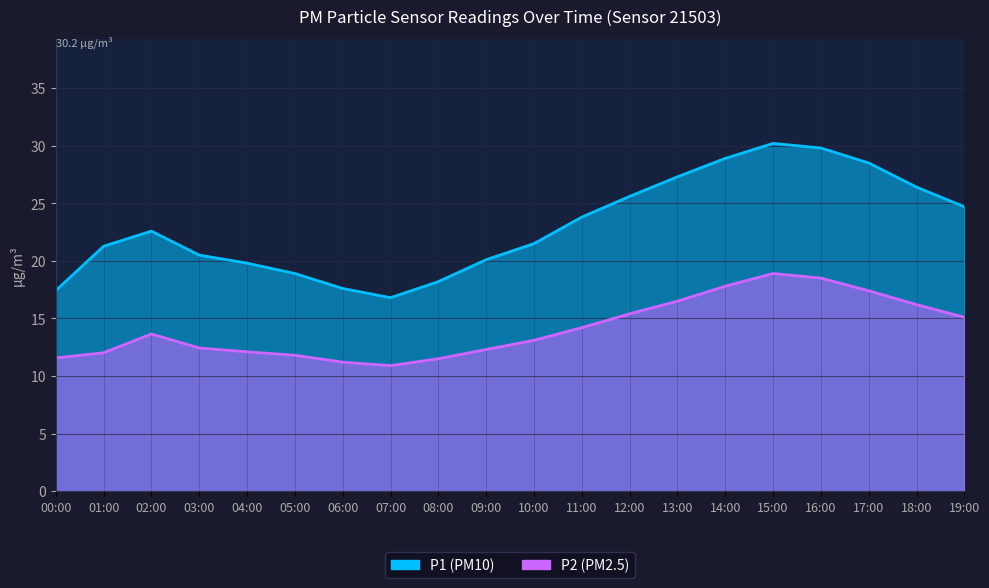

At which label does P2 reach its minimum?

07:00